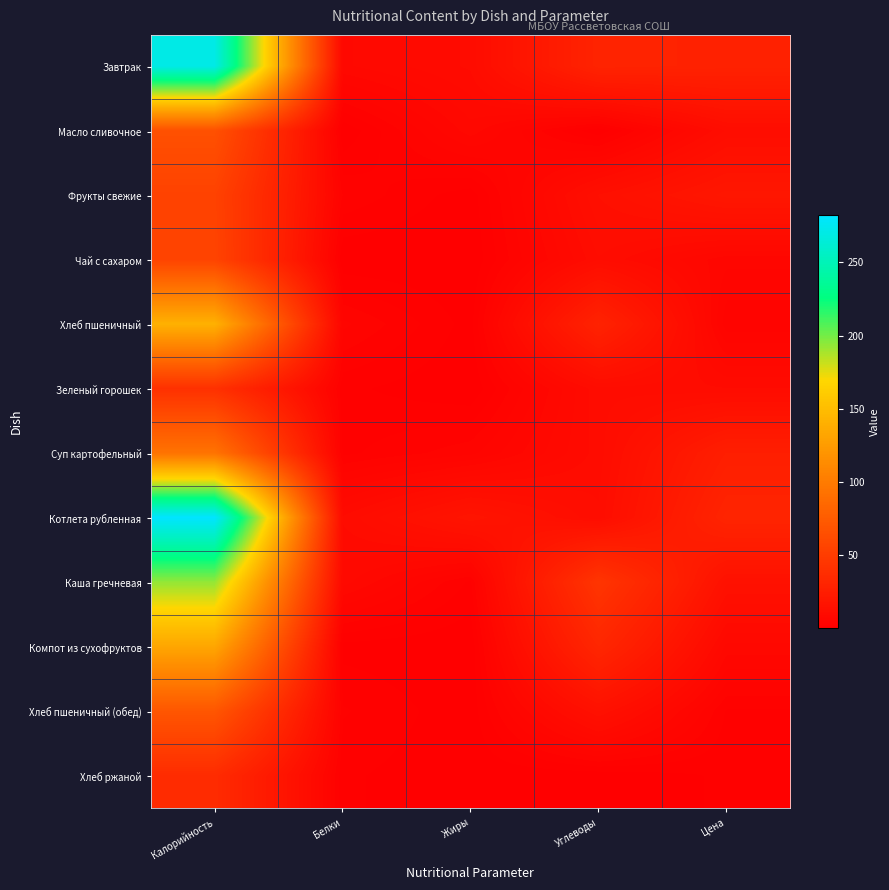

Which series has the widest spread of values?

Котлета рубленная